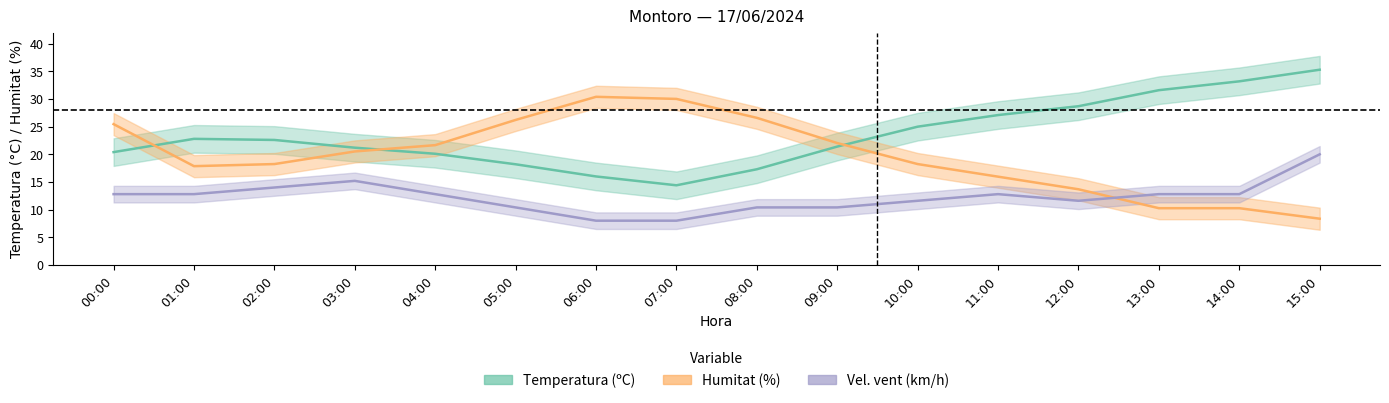

Which category has the lowest value in the Humitat (%) series?

15:00